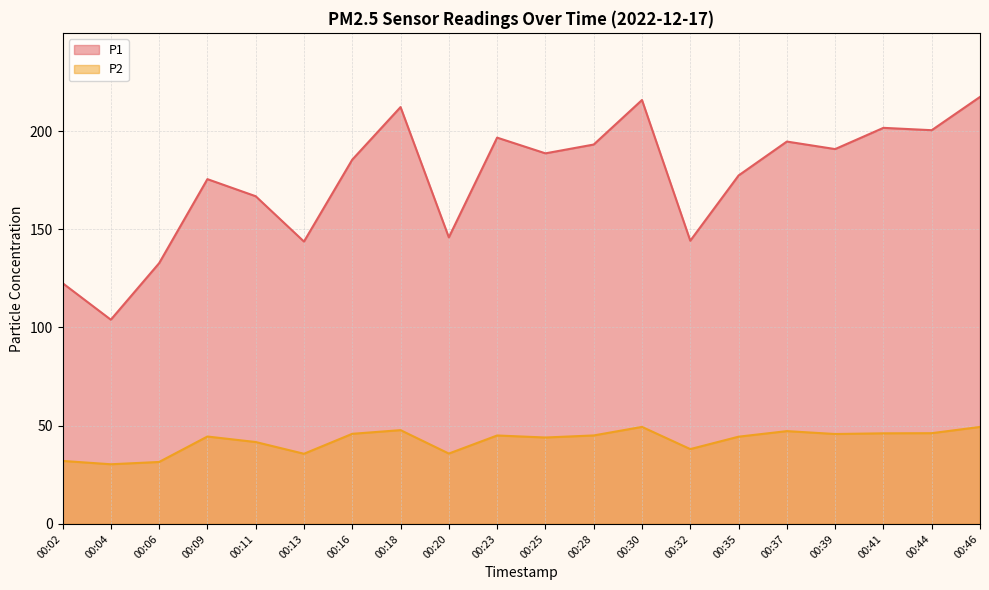

At which label does P2 first exceed 45?

00:16